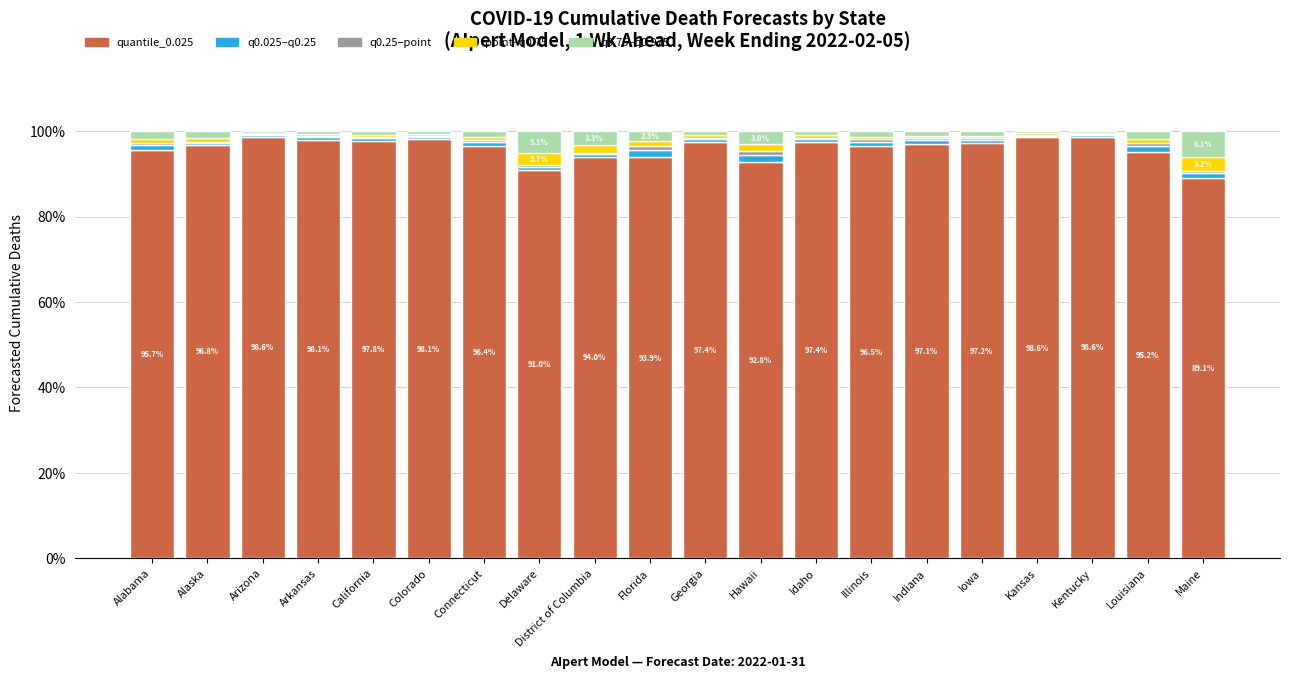

At which category is the sum across all series the highest?

Connecticut